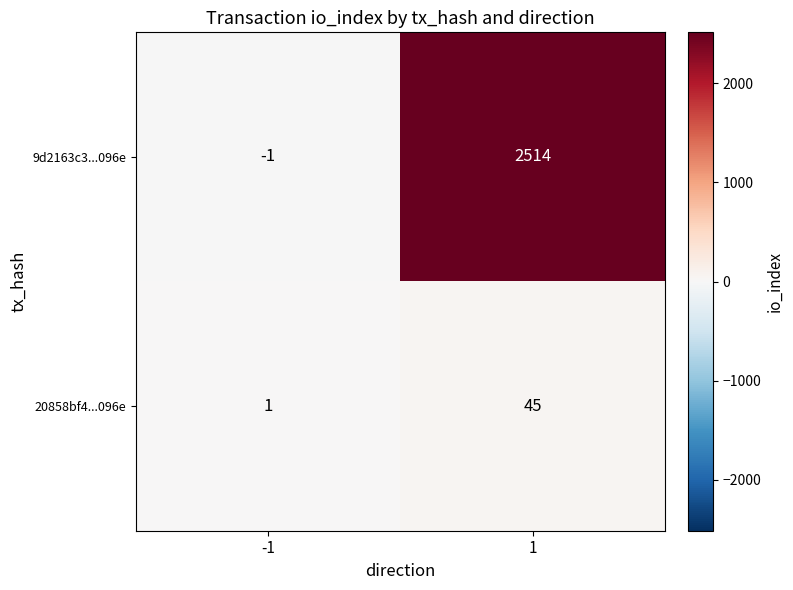

Rank the series by their average value, from highest to lowest.

9d2163c3...096e, 20858bf4...096e